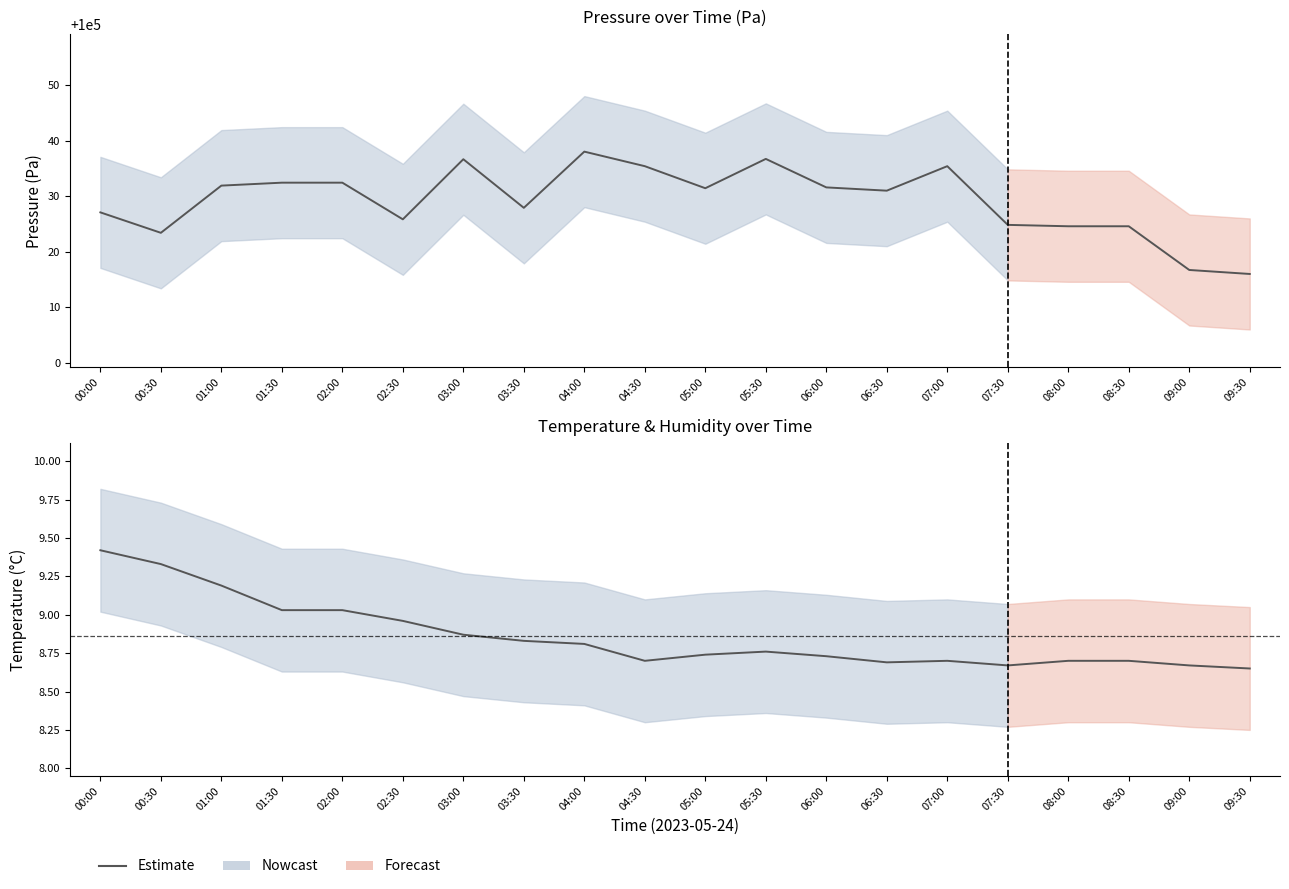

Between 00:00 and 03:30, which is larger?

00:00